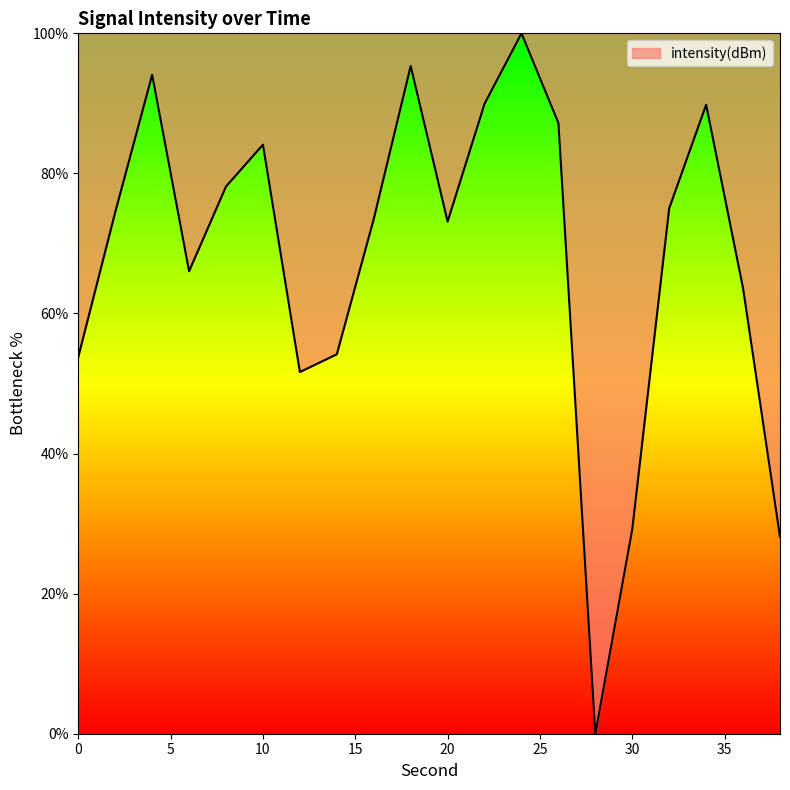

What is the greatest value displayed?

100.0